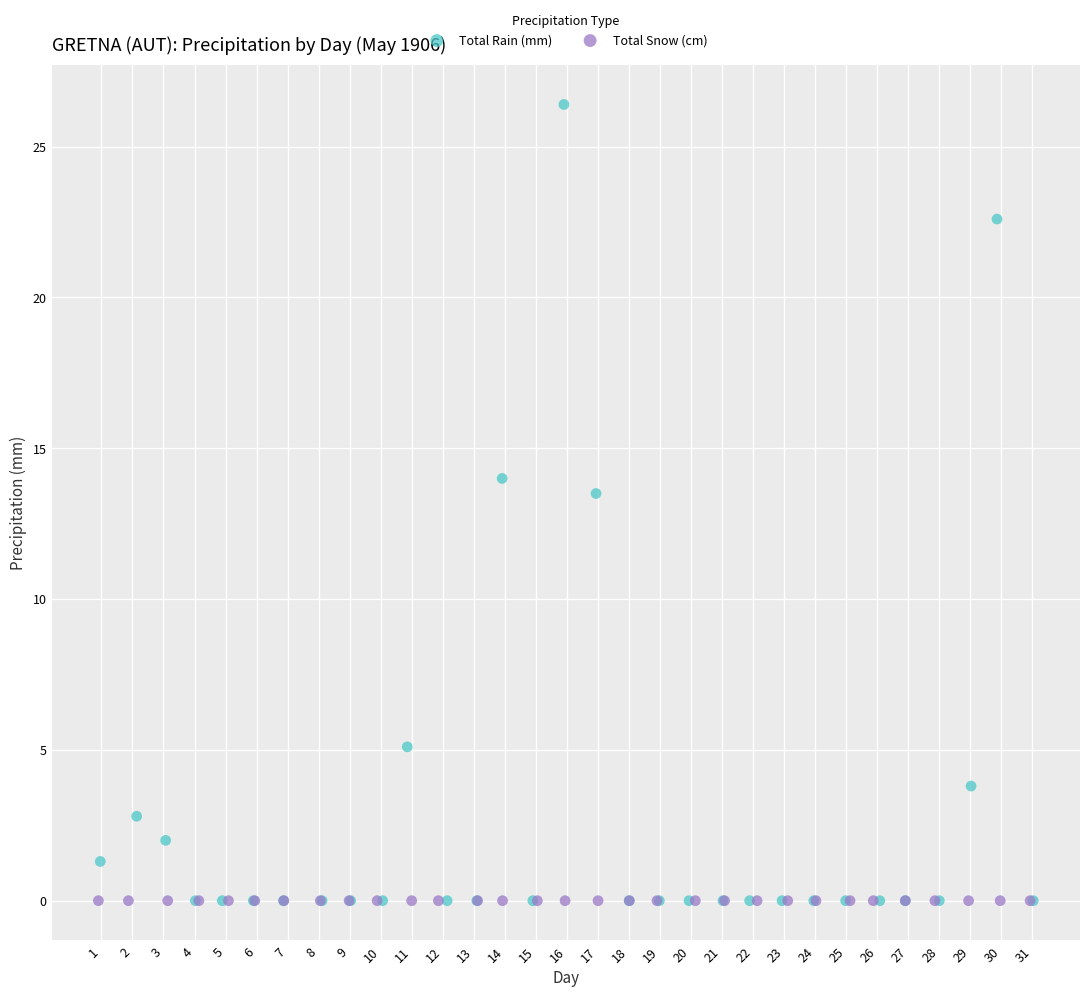

Which series contains the highest Y value?

Total Rain (mm)